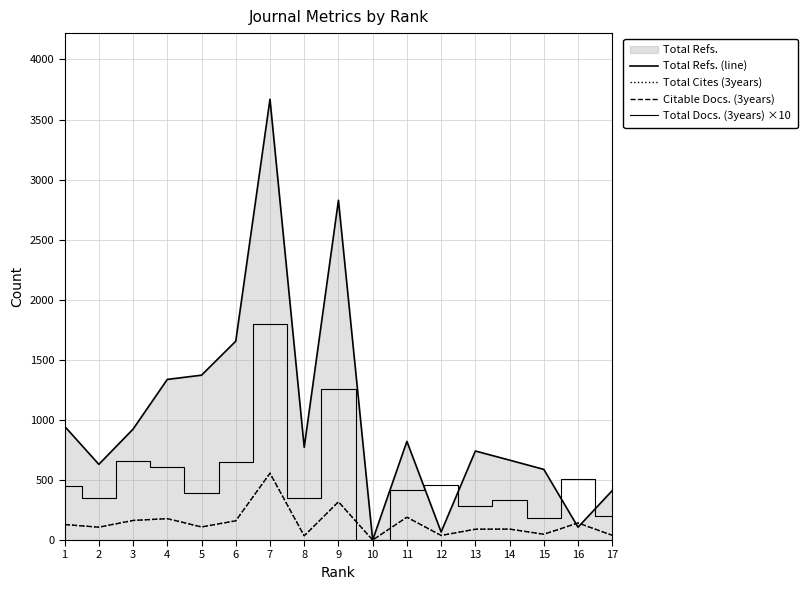

True or false: Citable Docs. (3years) has a value of 87 at 9.

False